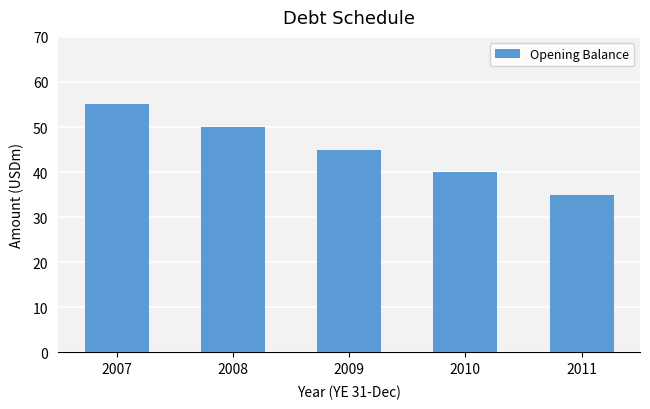

What is the maximum value shown in the chart?

55